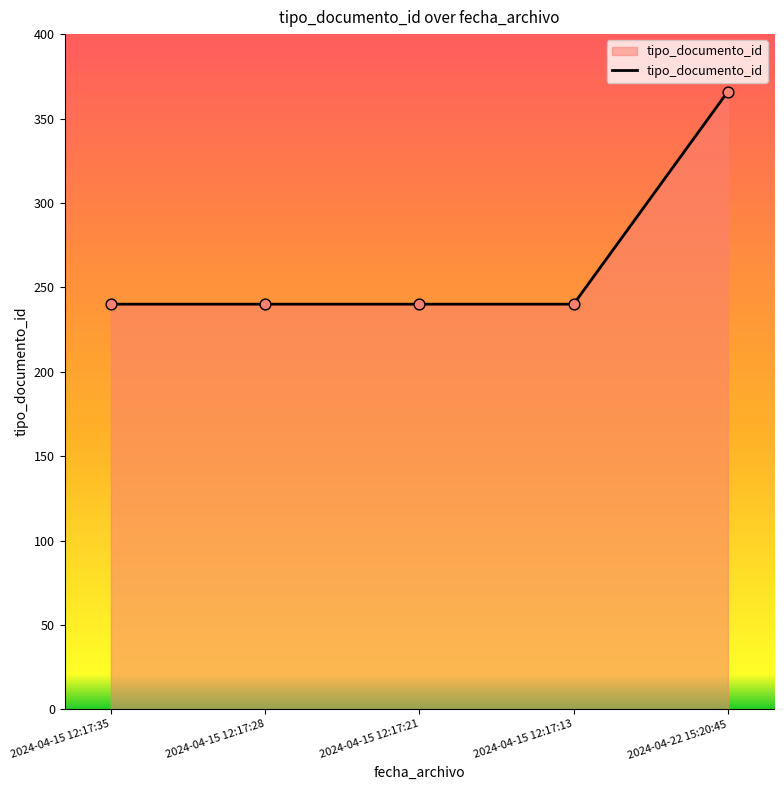

What is the ratio of the value at 2024-04-15 12:17:35 to the value at 2024-04-15 12:17:13?

1.0